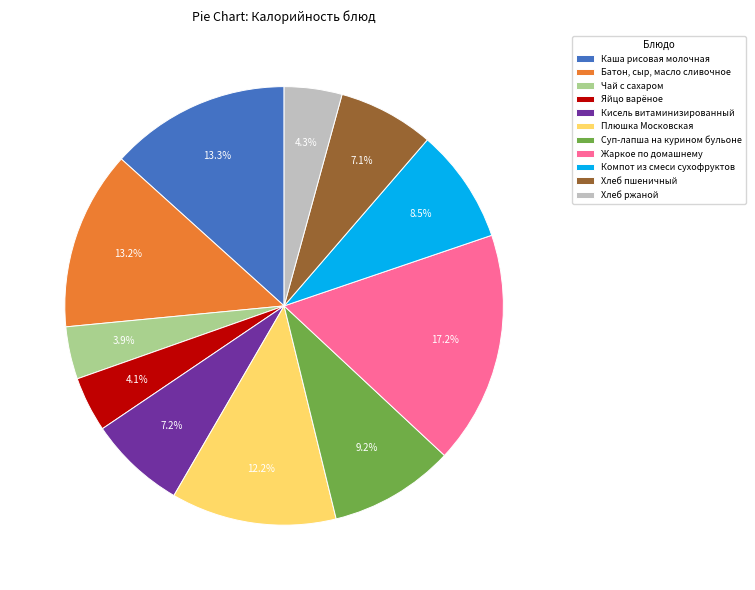

Which slice is the largest?

Жаркое по домашнему